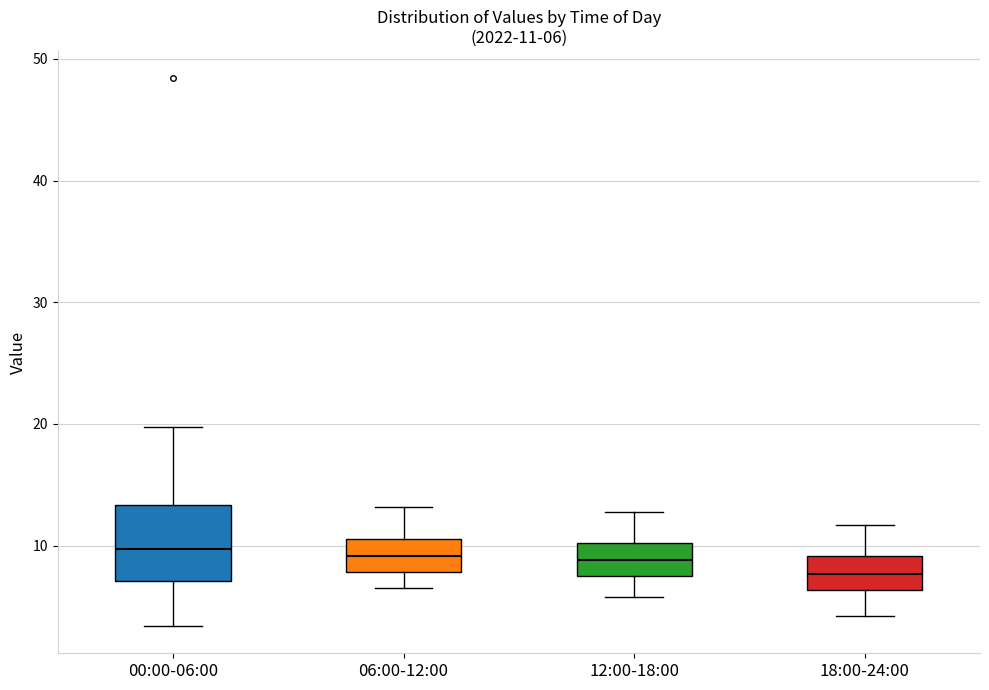

Which box has the lowest median line?

18:00-24:00